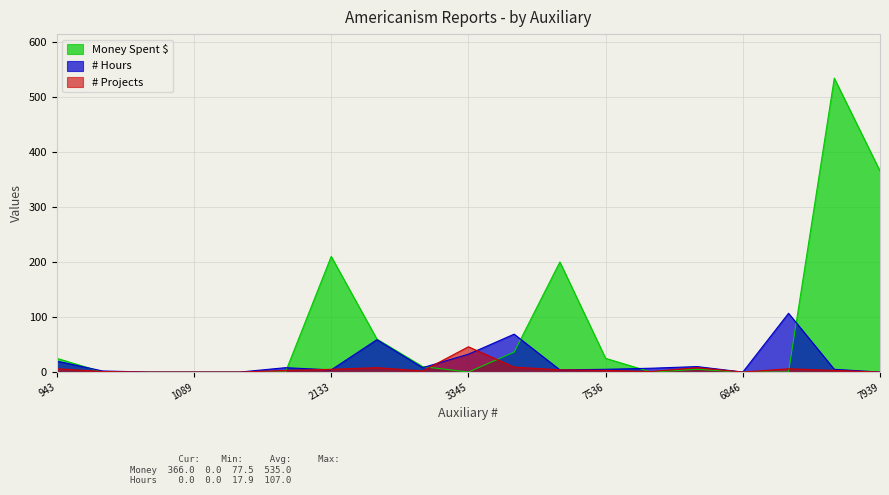

How many interior local valleys does the Money Spent $ series have?

2